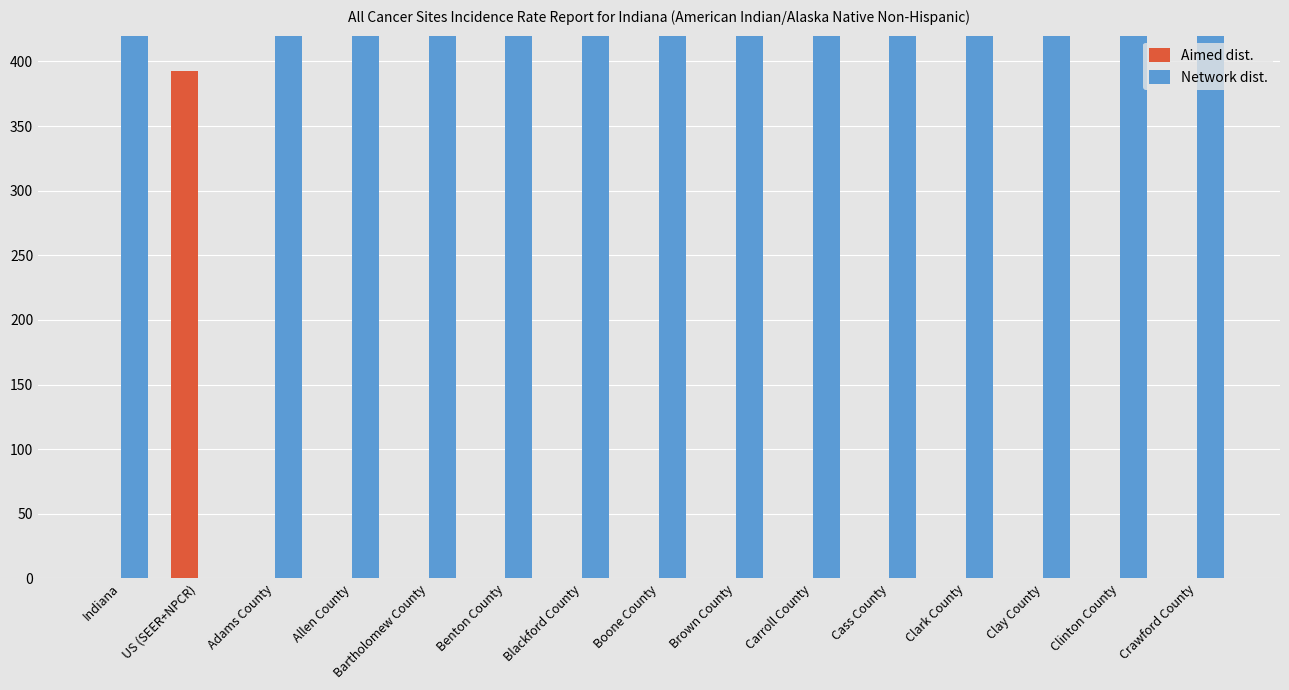

Which has a higher value, Bartholomew County or Crawford County?

Bartholomew County